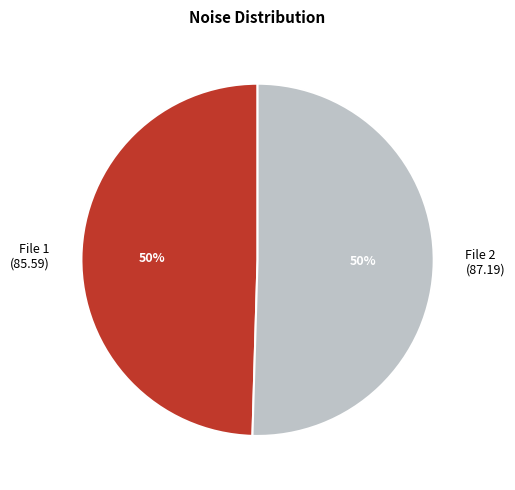

To the nearest percent, what is the average slice percentage?

50%